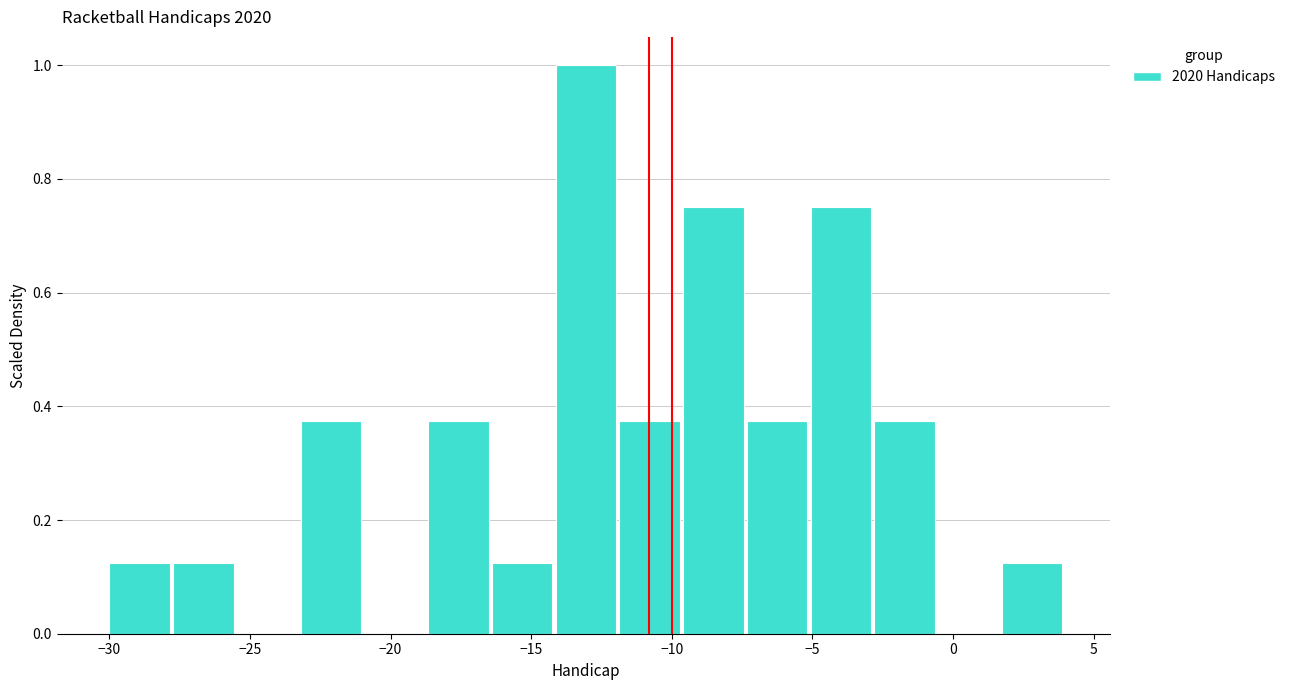

Over which range of the x-axis is the bar tallest?

-14.0 to -12.0